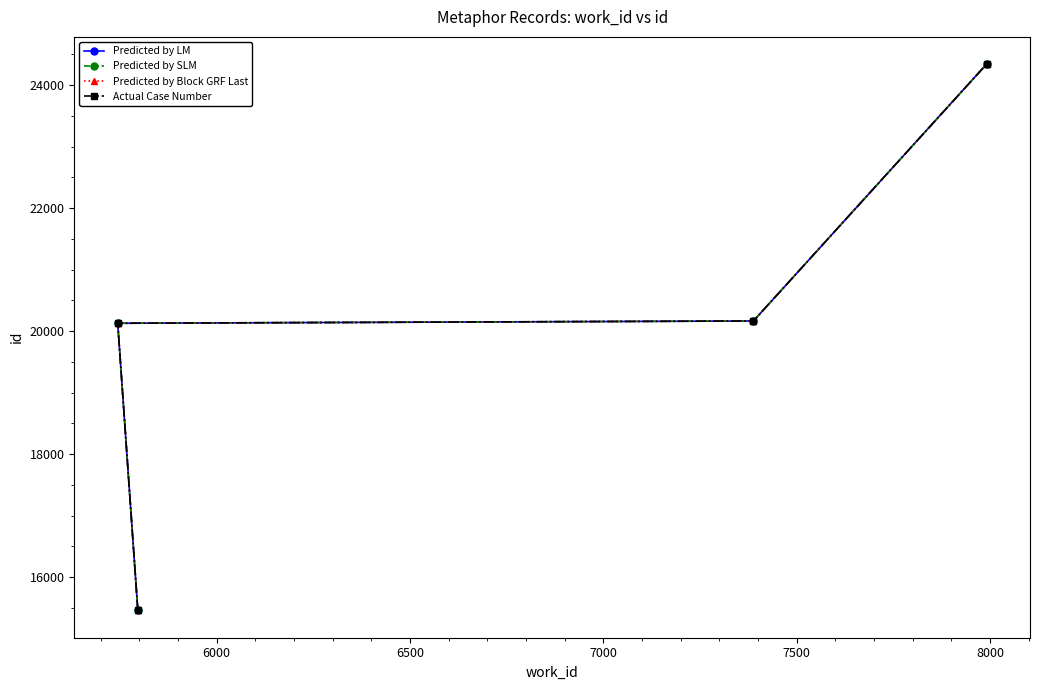

How many data points does each series have?

4